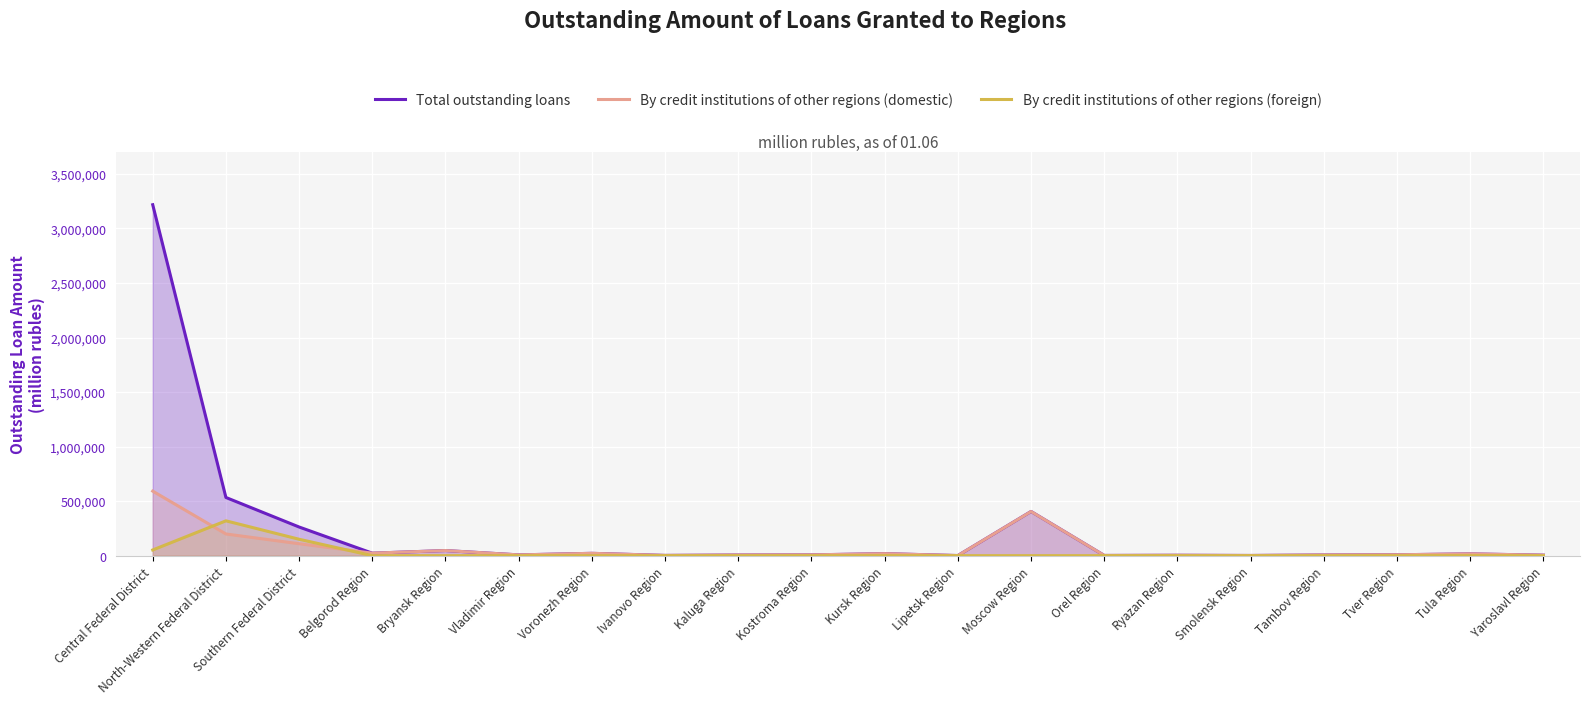

Which has a higher value, Belgorod Region or Kursk Region?

Belgorod Region